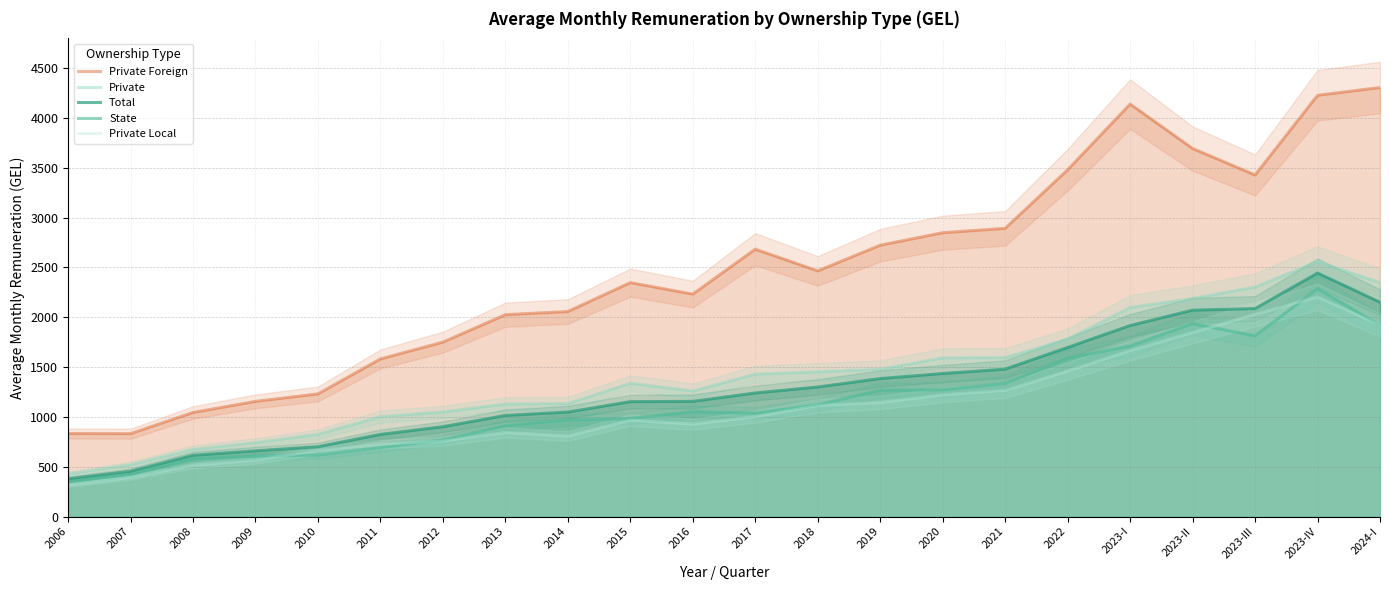

At which label does Private Foreign first exceed 2465?

2017